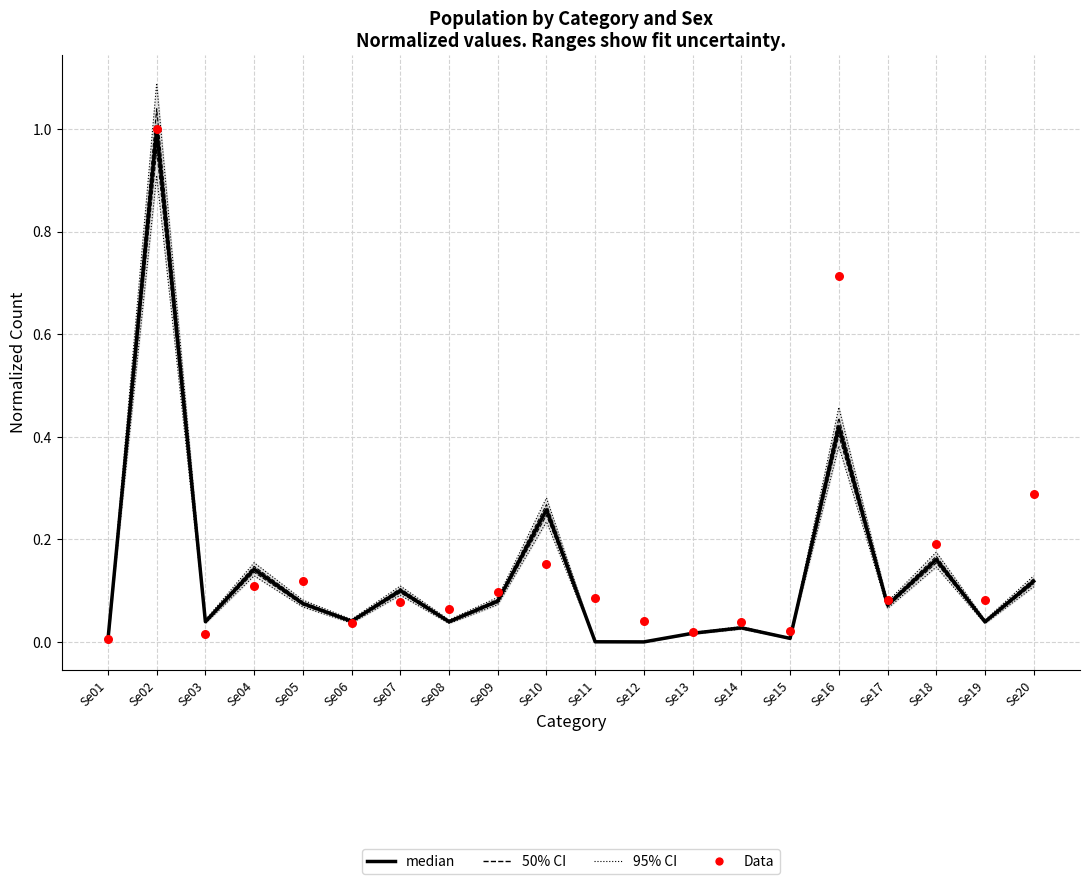

At which category is the sum across all series the highest?

Se02